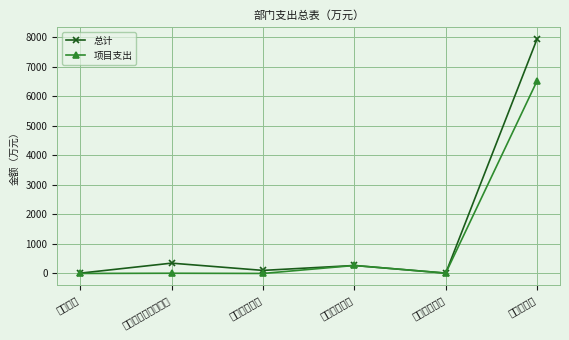

True or false: 总计 and 项目支出 intersect in this chart.

False